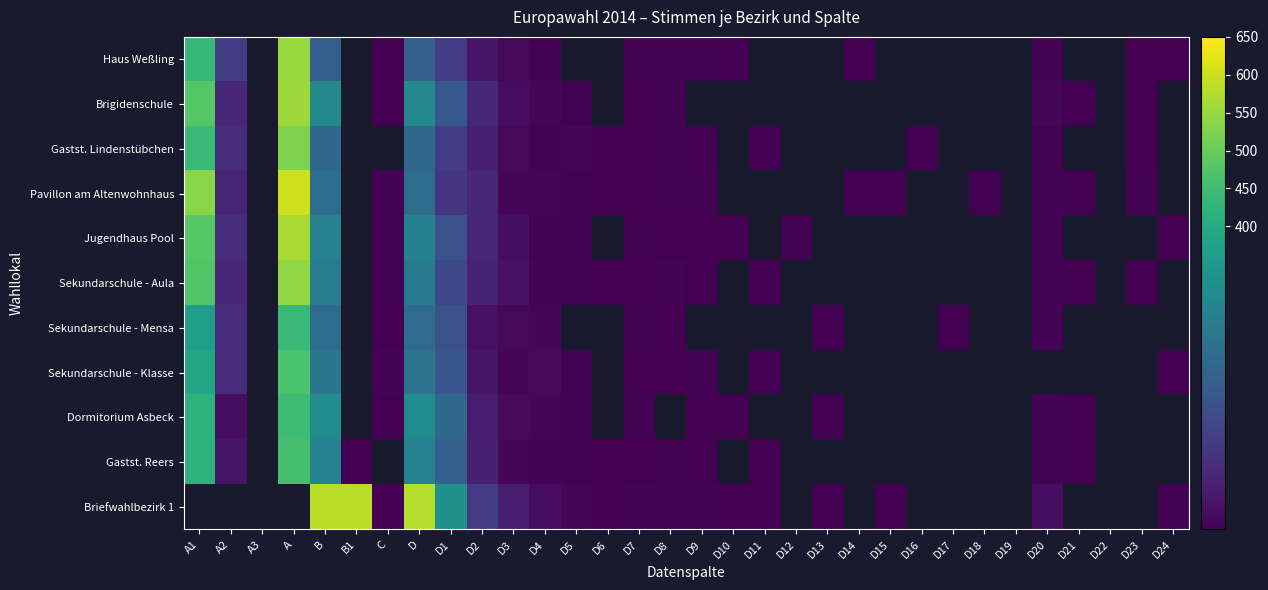

Count the number of data series in this chart.

11